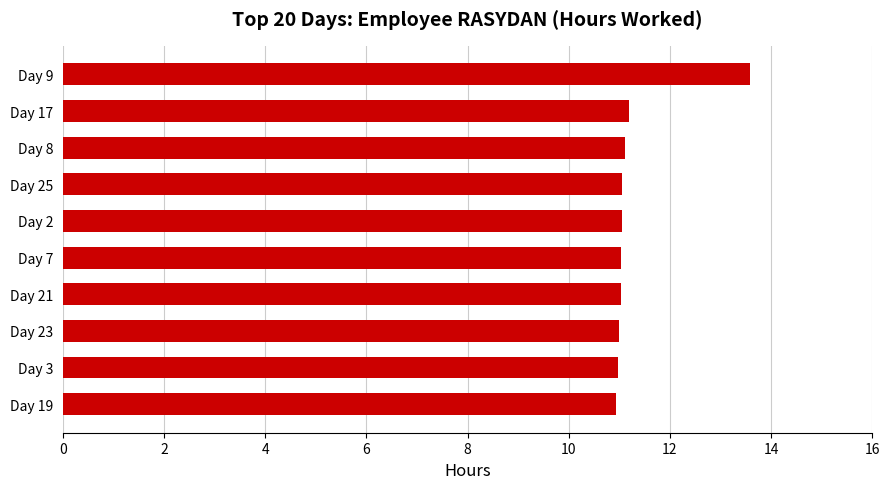

Between Day 9 and Day 3, which is larger?

Day 9